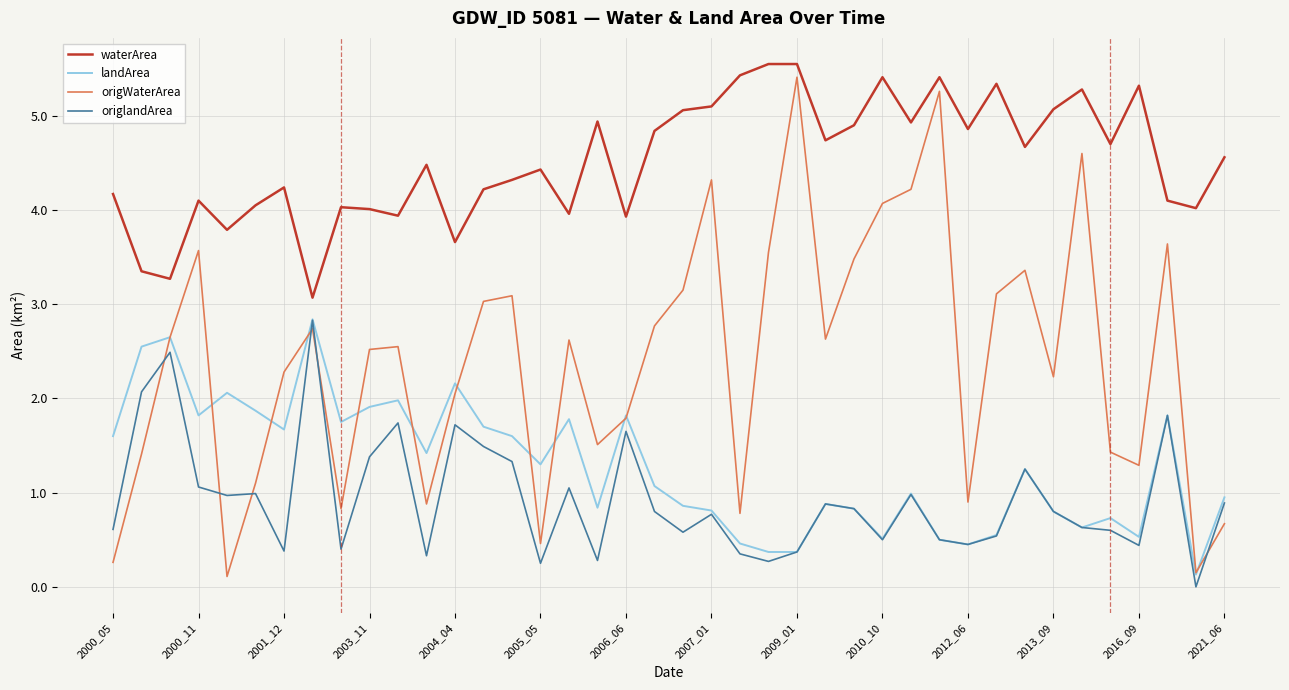

Count the number of categories in the chart.

40